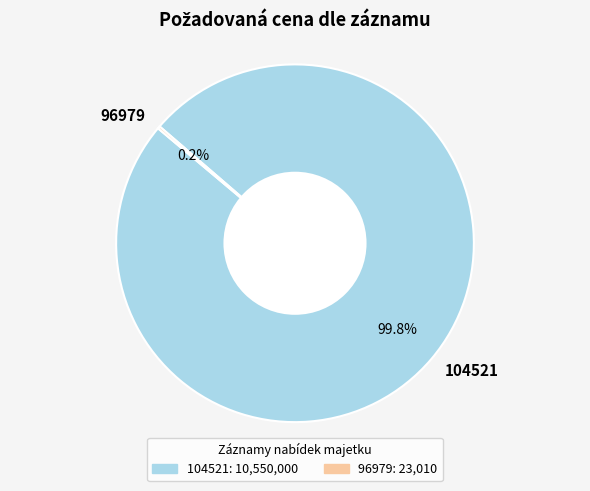

What portion of the pie excludes 104521?

0.2%